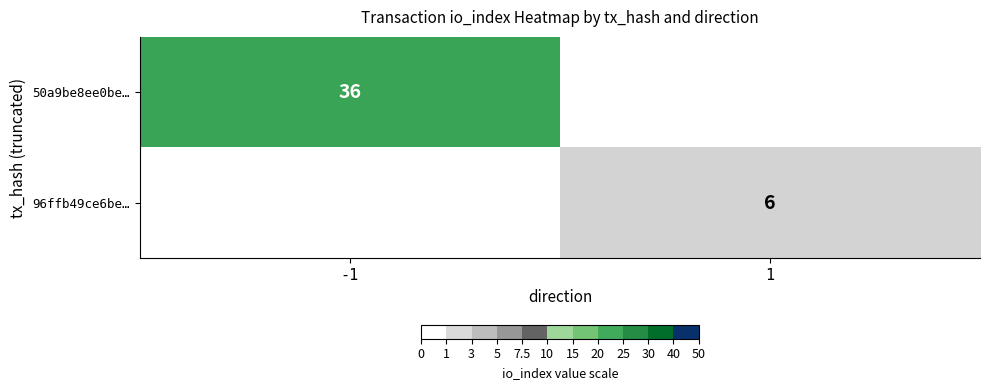

True or false: 50a9be8ee0be… has a value of 36 at -1.

True